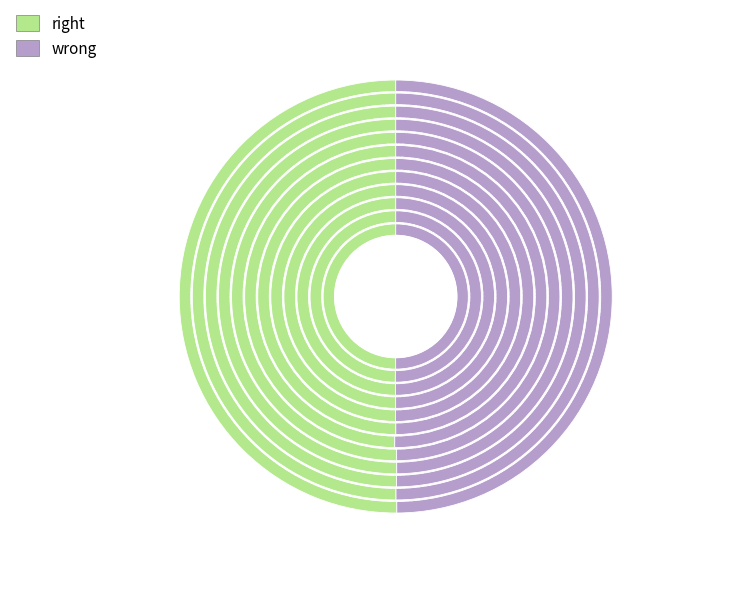

Does 8 represent more than half of the total?

No